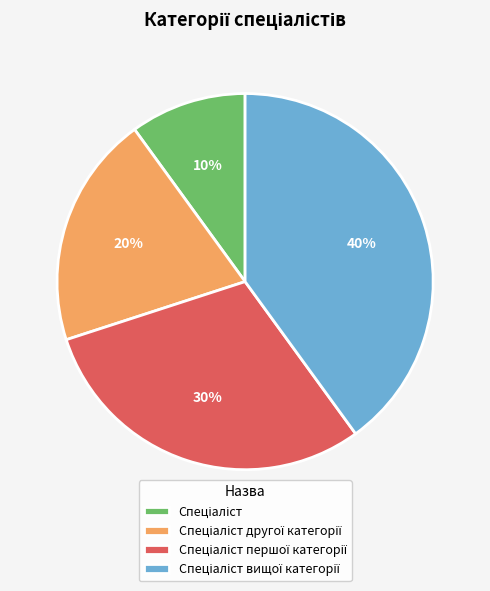

Is there any slice that represents more than half of the pie?

No